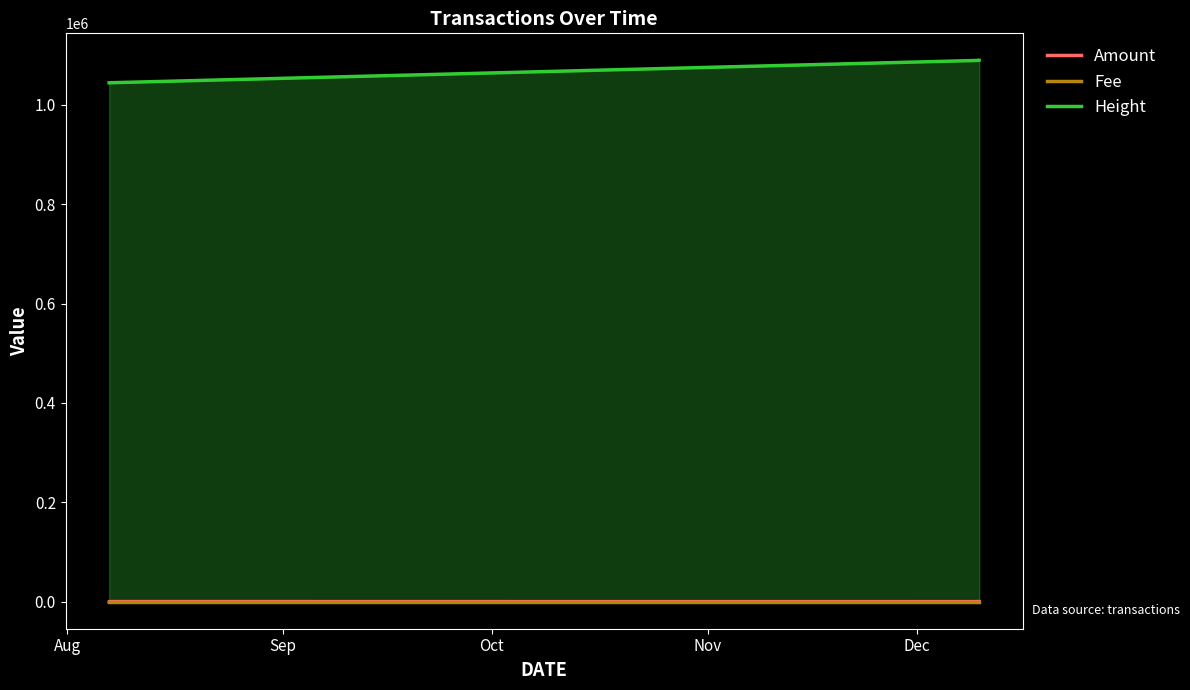

The Fee series shows 0.1 at Aug. True or false?

False